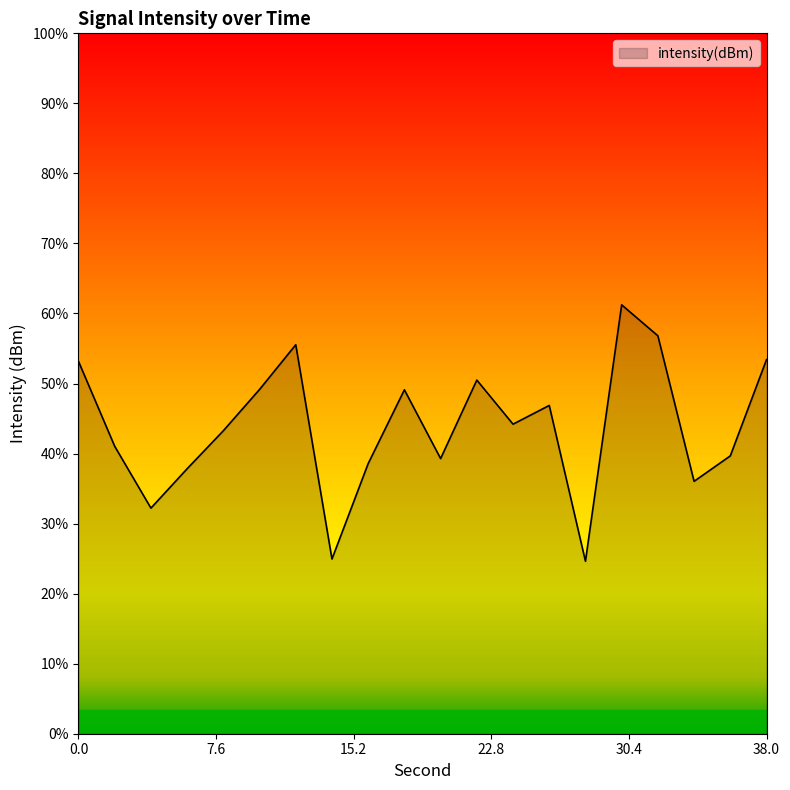

Which category has the highest value across all series?

30